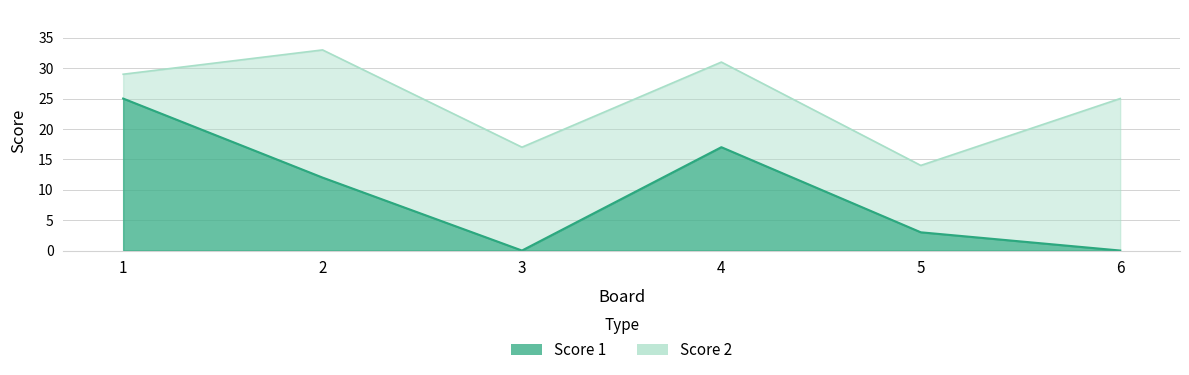

Read the value at 2.

12